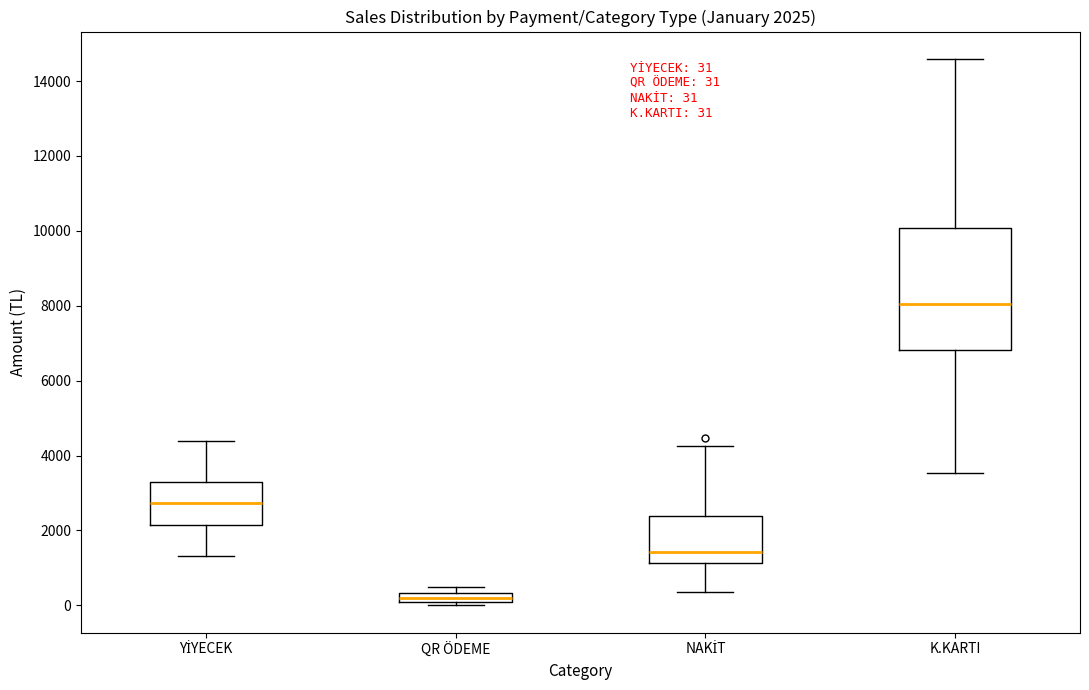

Which box's median line is the lowest?

QR ÖDEME